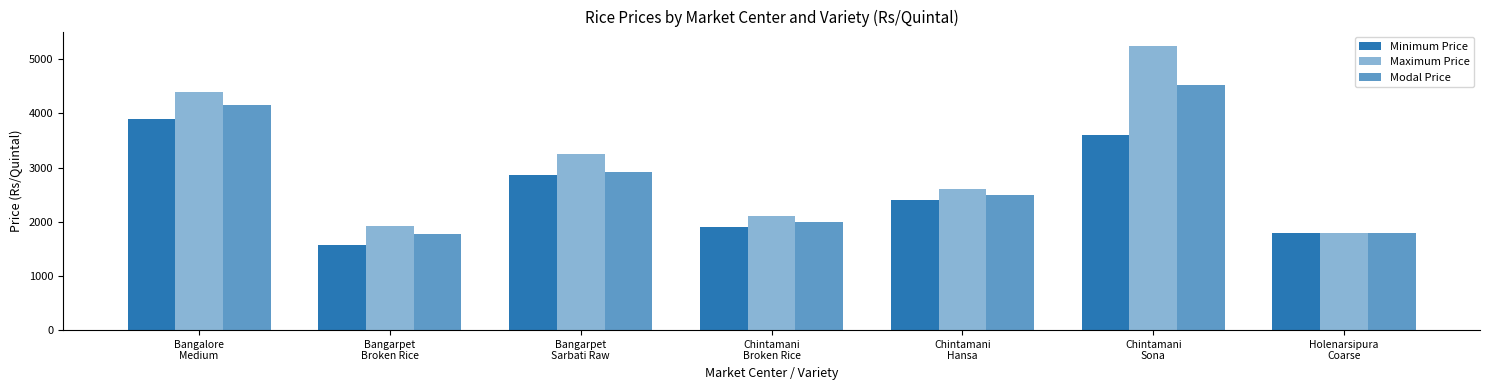

Reading left to right, what are all the values shown in this chart?

Minimum Price: 3900	1580	2860	1900	2400	3600	1800
Maximum Price: 4400	1920	3260	2100	2600	5250	1800
Modal Price: 4150	1780	2920	2000	2500	4520	1800